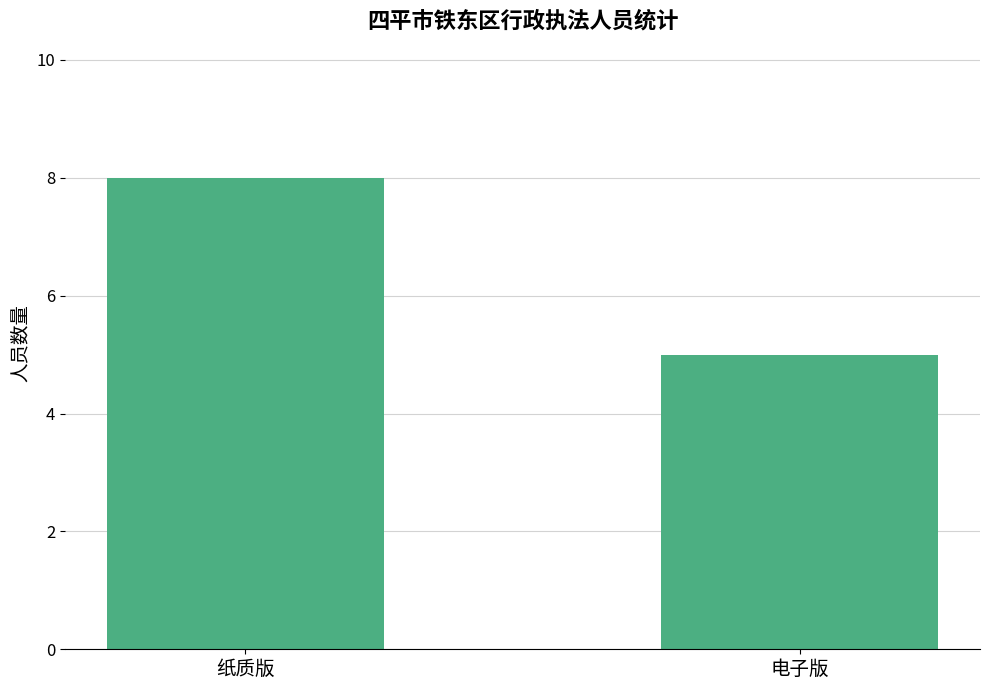

Rank the categories by value from highest to lowest.

纸质版, 电子版